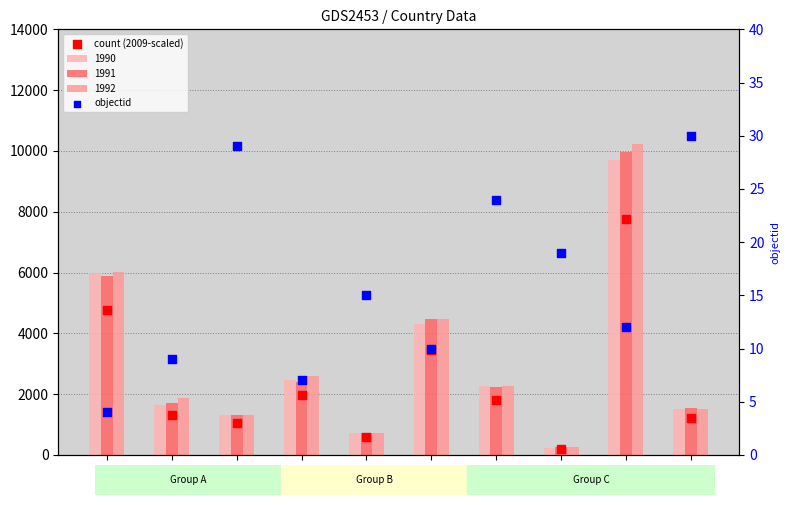

Which series reaches the maximum Y coordinate?

count (2009-scaled)